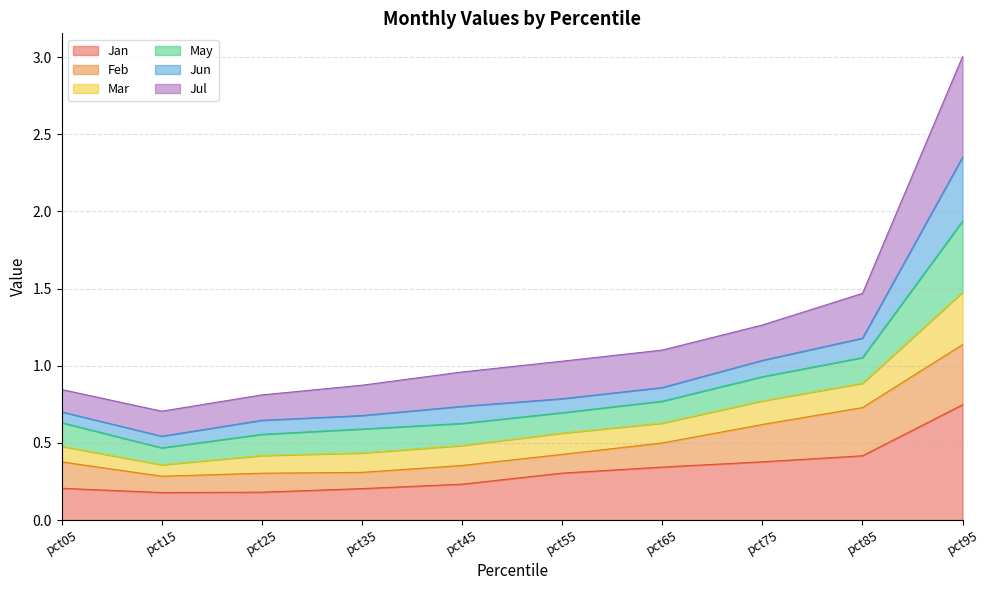

True or false: Jan has a value of 0.2 at pct25.

True